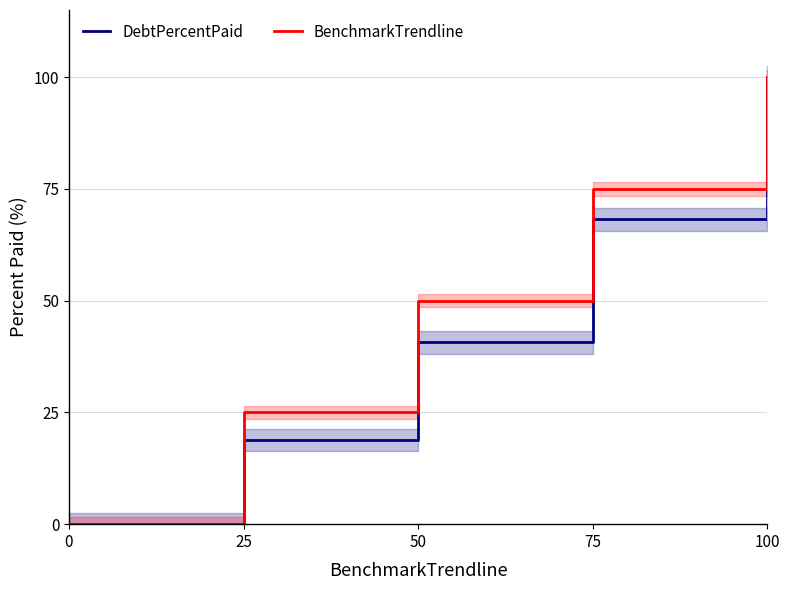

Count the number of categories in the chart.

5